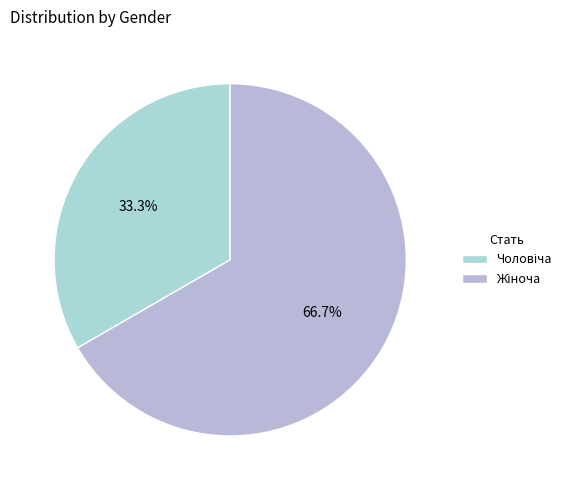

How many segments does this pie chart have?

2